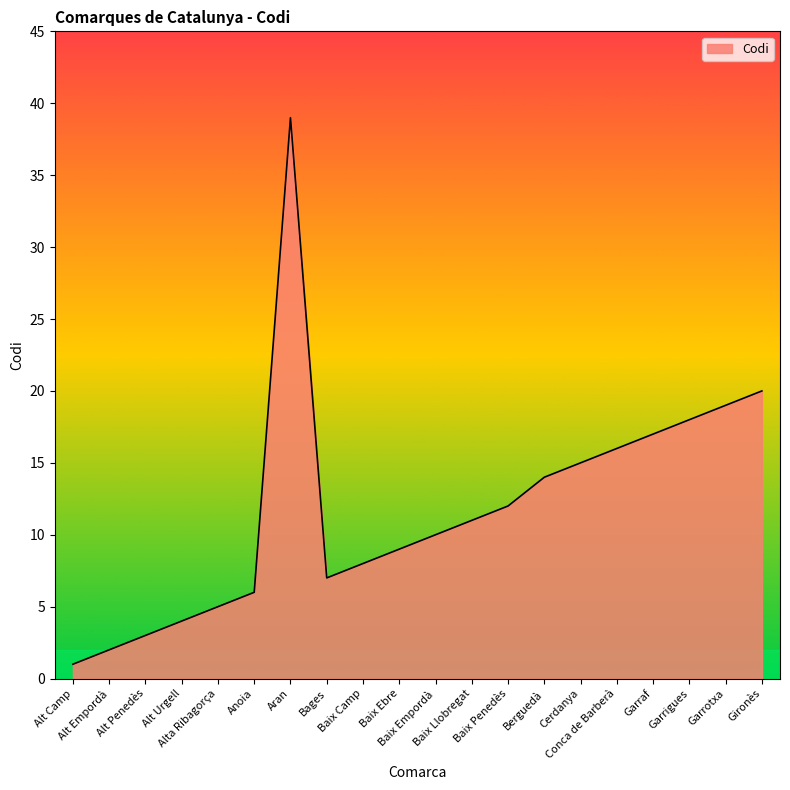

What is the average value?

12